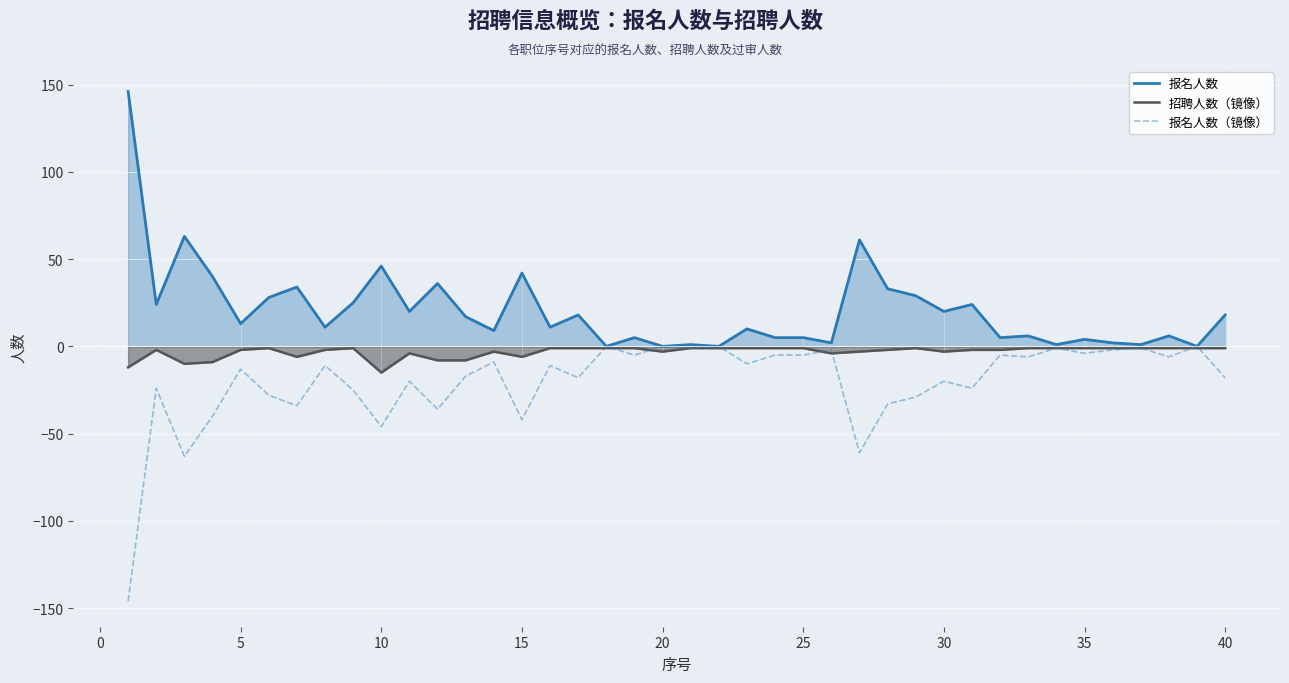

Rank the series by their average value, from lowest to highest.

报名人数（镜像）, 招聘人数（镜像）, 报名人数